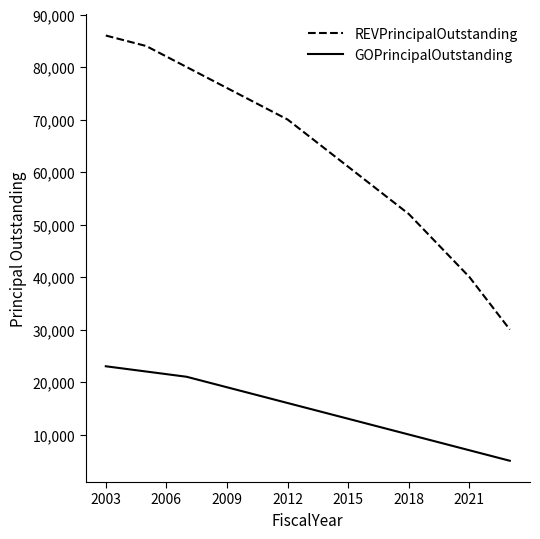

Which series has the largest total across all categories?

REVPrincipalOutstanding